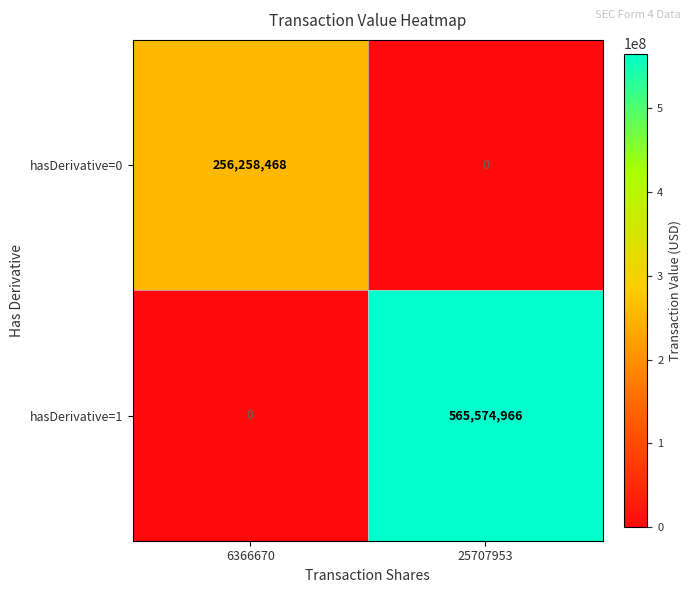

True or false: hasDerivative=1 has a value of 297233734 at 6366670.

False